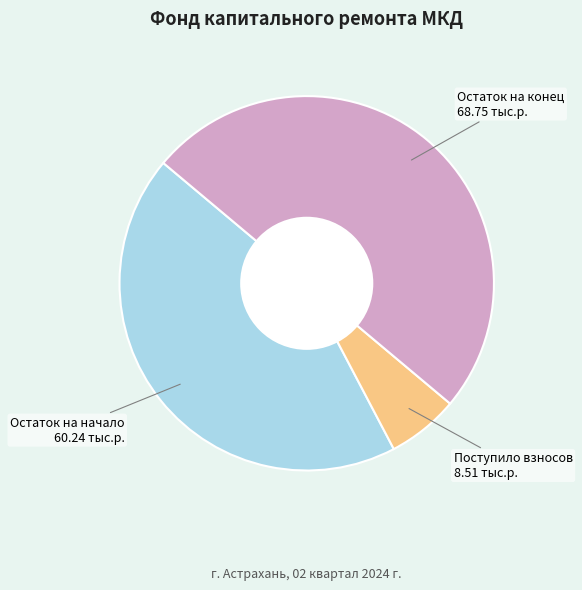

What is the largest slice in the pie chart?

Остаток на конец